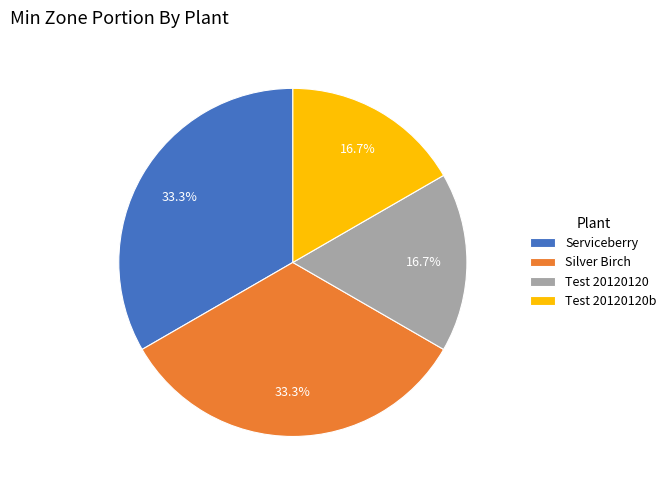

How many slices are in this pie chart?

4